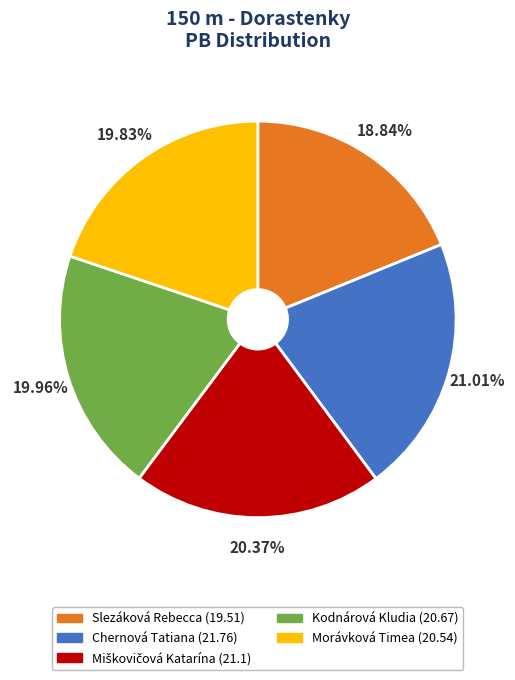

True or false: Slezáková Rebecca accounts for 19% of the total.

True